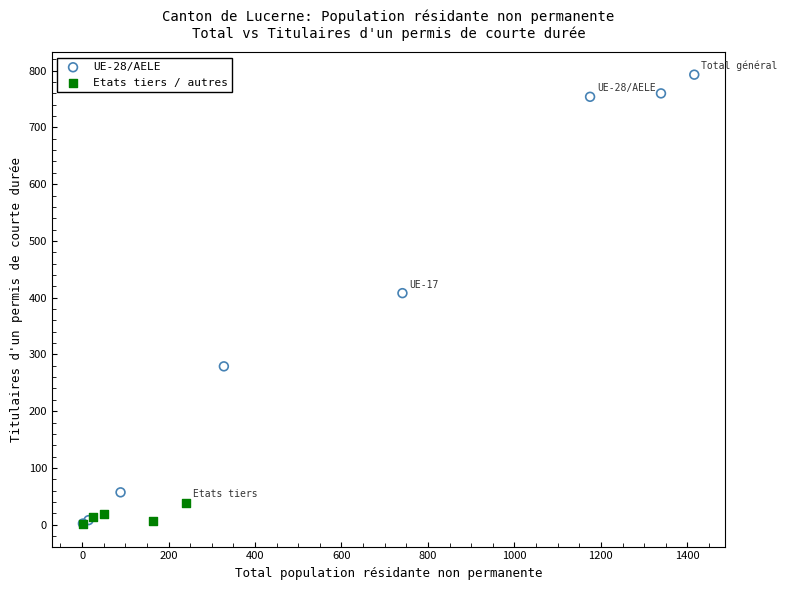

Which series has the widest spread of Y values?

UE-28/AELE